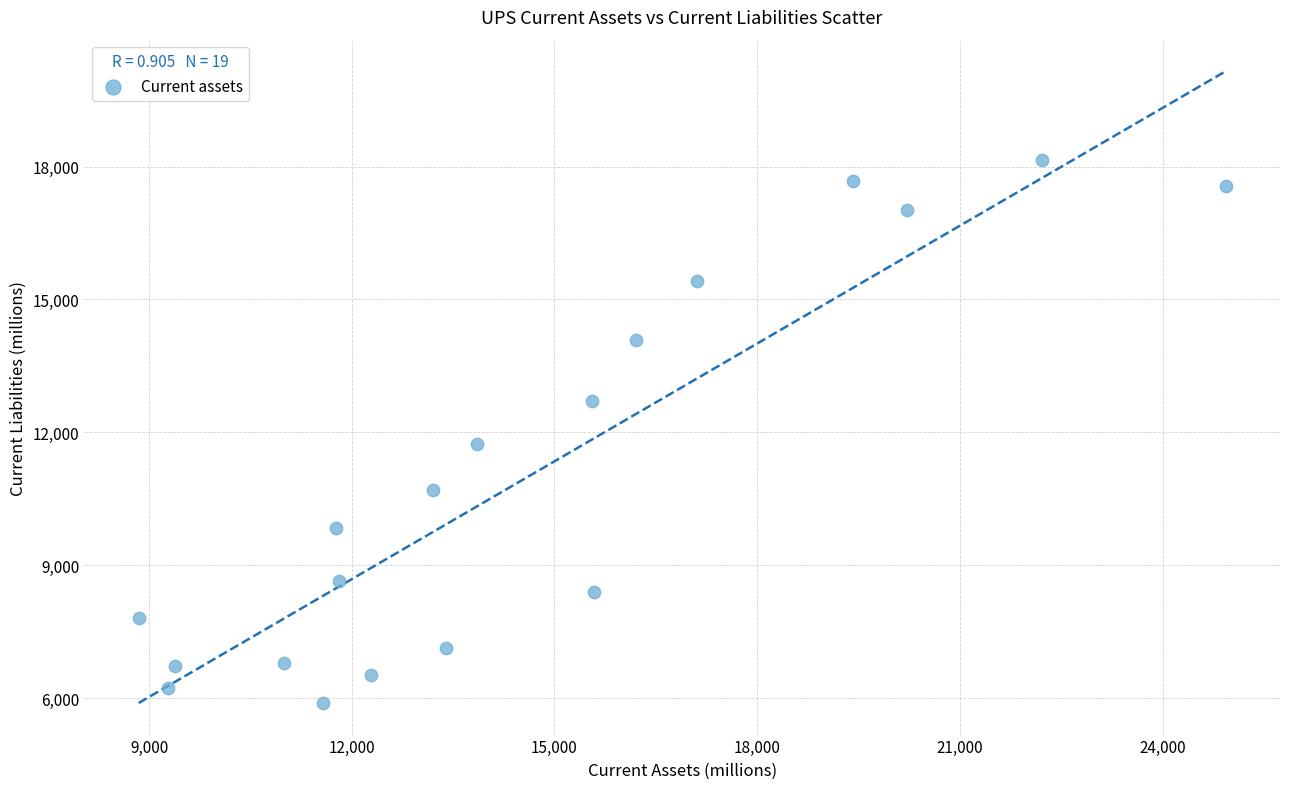

What Y value in the scatter plot is closest to 12021?

11730